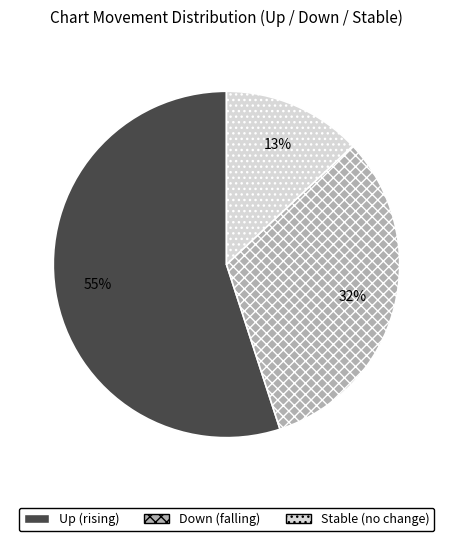

To the nearest percent, what is the difference between the largest and smallest slice percentages?

42%